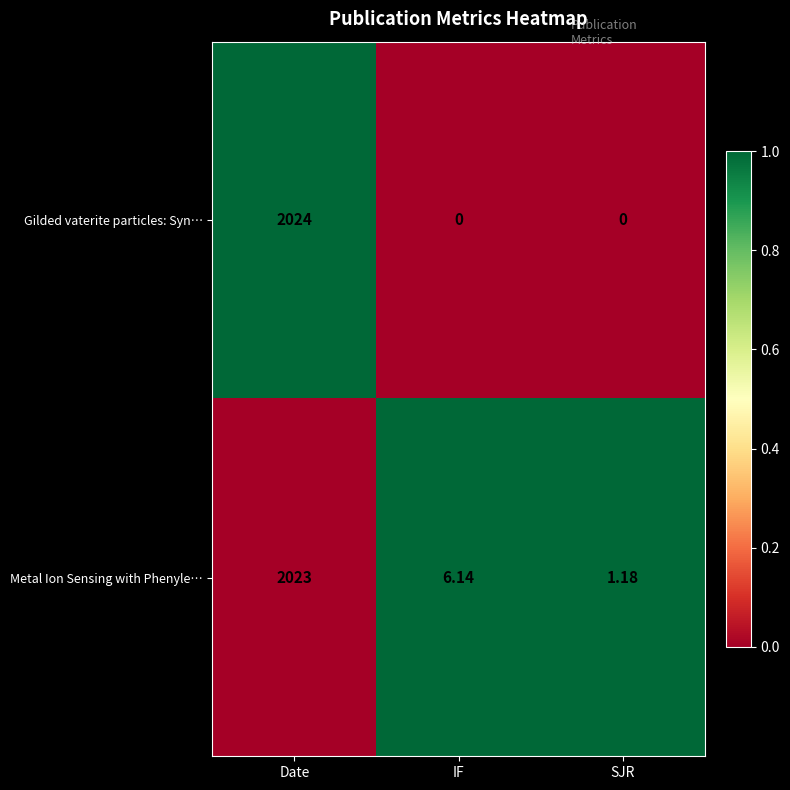

What is the total value across all series at Date?

4047.0